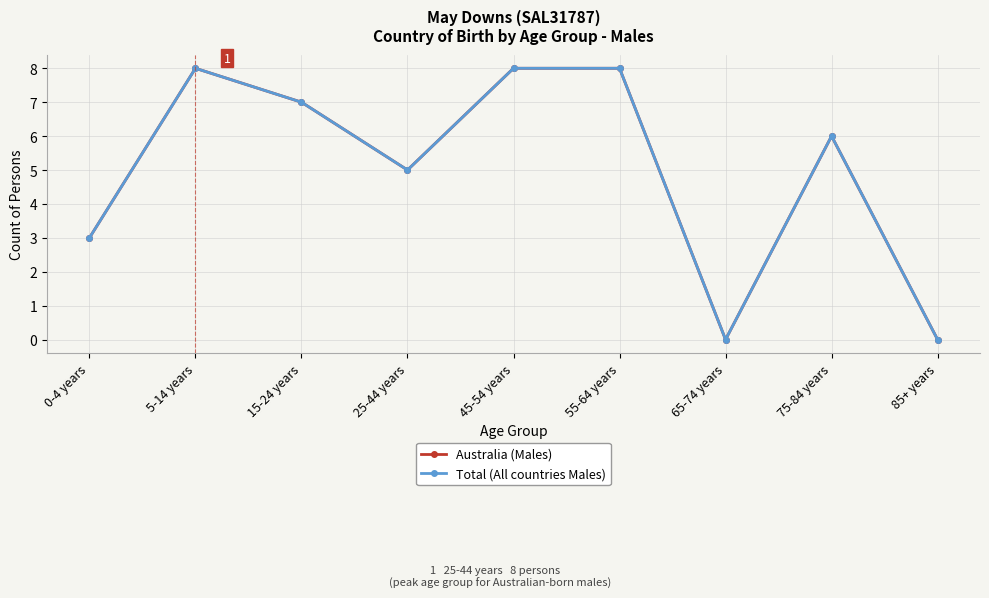

Which series has the widest spread of values?

Australia (Males)